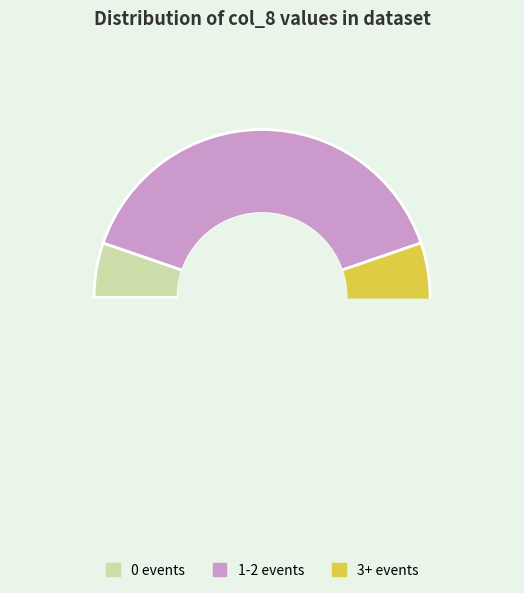

The 36 slice represents 8% of the pie. True or false?

False